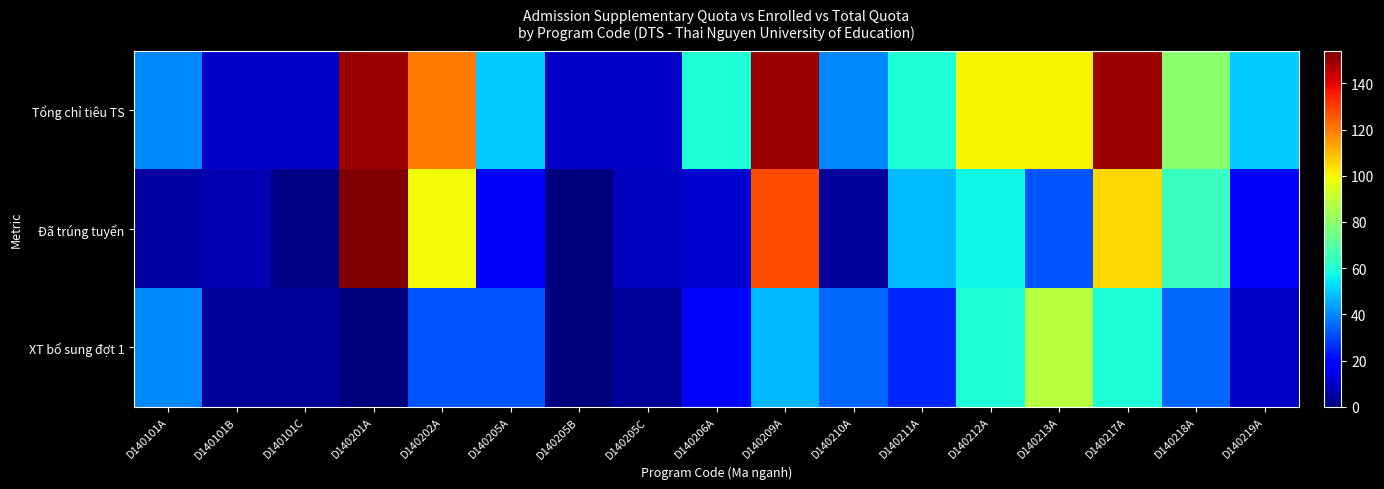

Which series has the widest spread of values?

Đã trúng tuyển